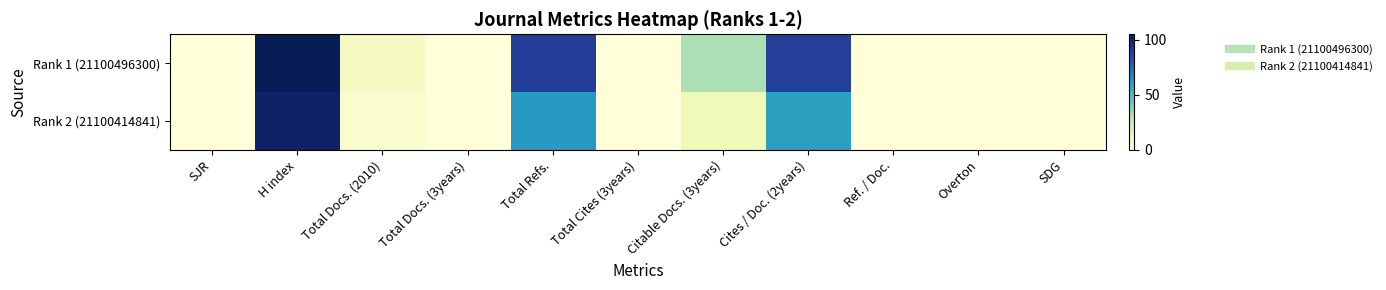

List the series in order of their overall mean, highest first.

Rank 1 (21100496300), Rank 2 (21100414841)